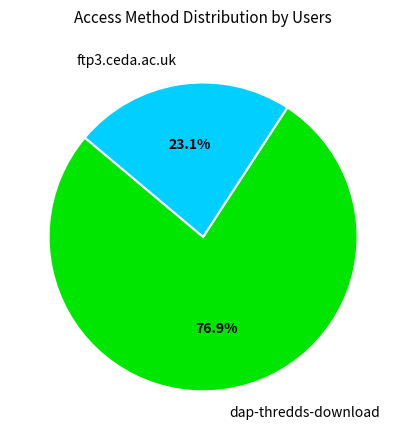

What is the majority slice?

dap-thredds-download